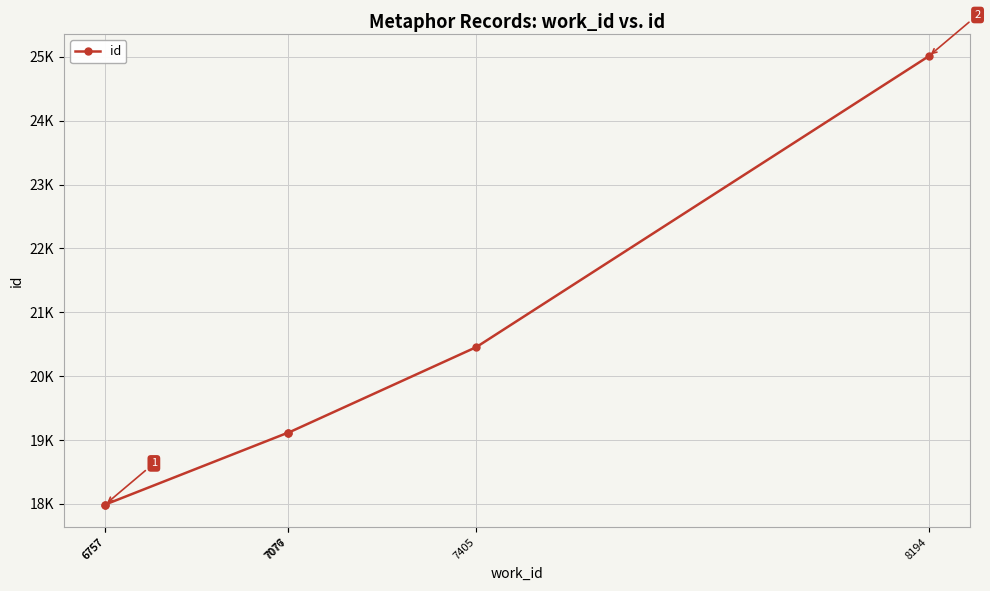

What is the ratio of the value at 8194 to the value at 6757?

1.4